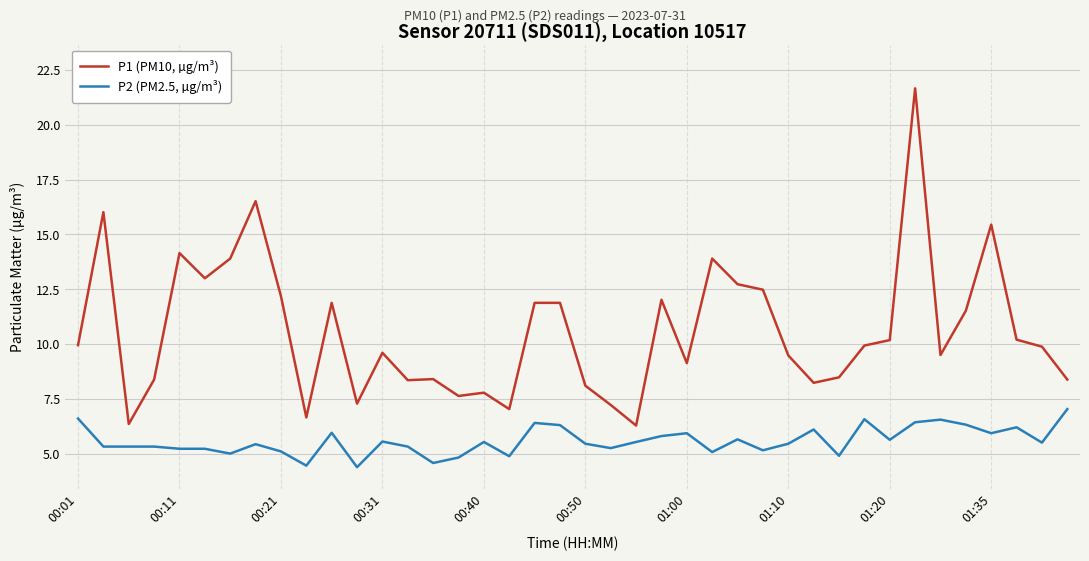

Count the number of data series in this chart.

2